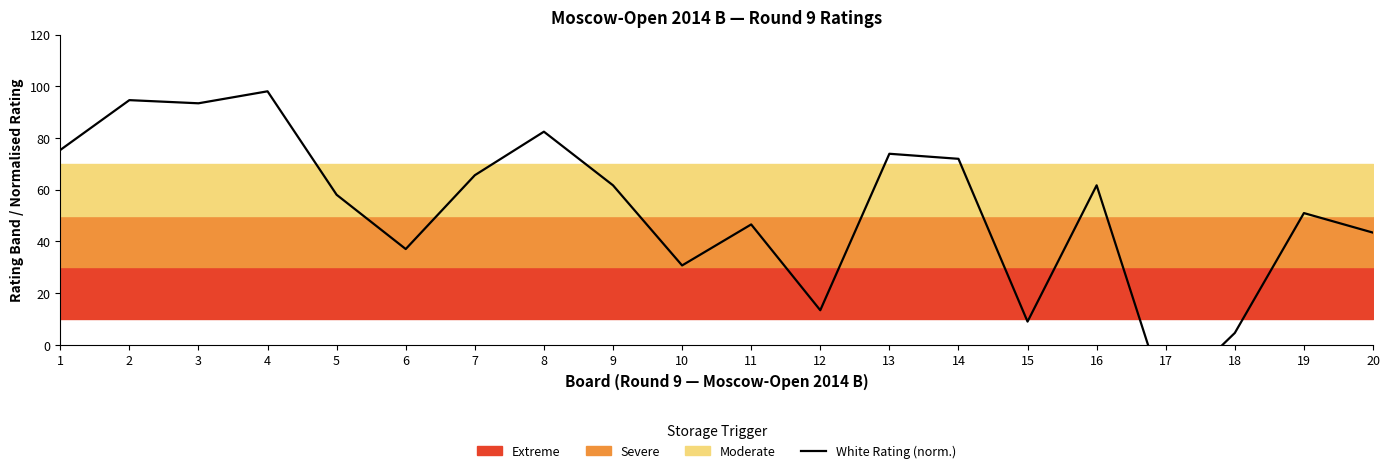

How many interior local peaks (higher than both neighbors) does the data have?

7